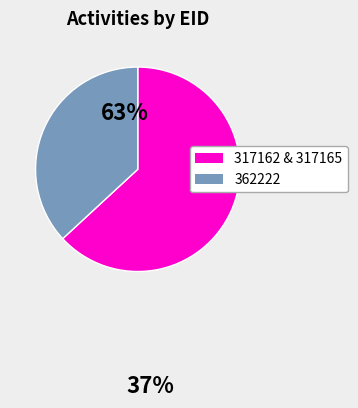

The 362222 slice represents 25% of the pie. True or false?

False